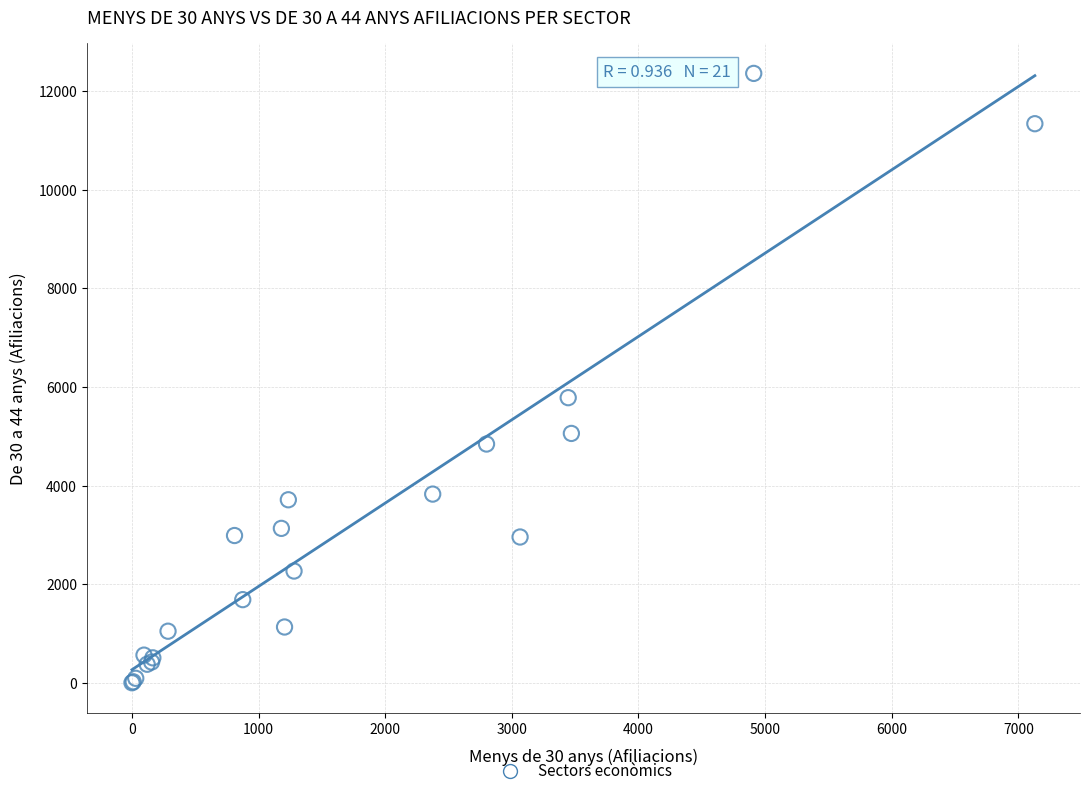

What Y value in the scatter plot is closest to 6182?

5785